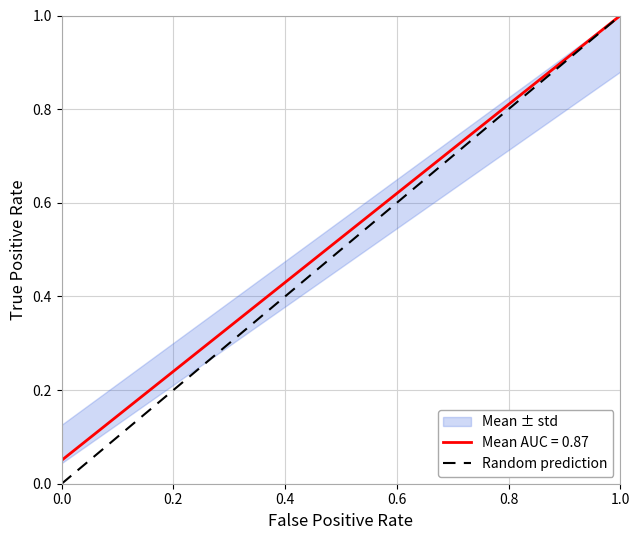

Is this an area chart (filled region under the line)?

No